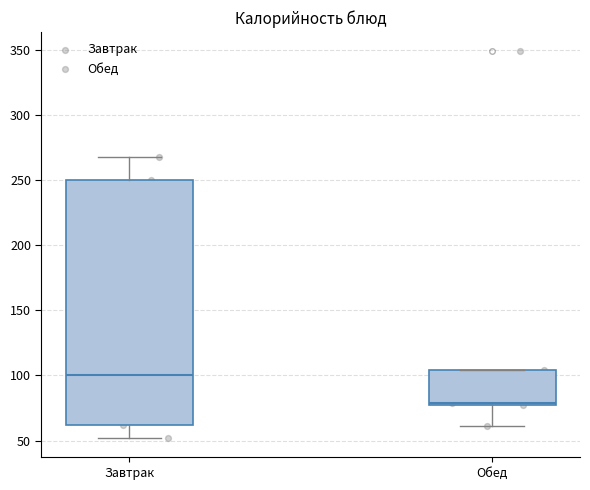

Which box is the tallest, from its lower edge to its upper edge?

Завтрак